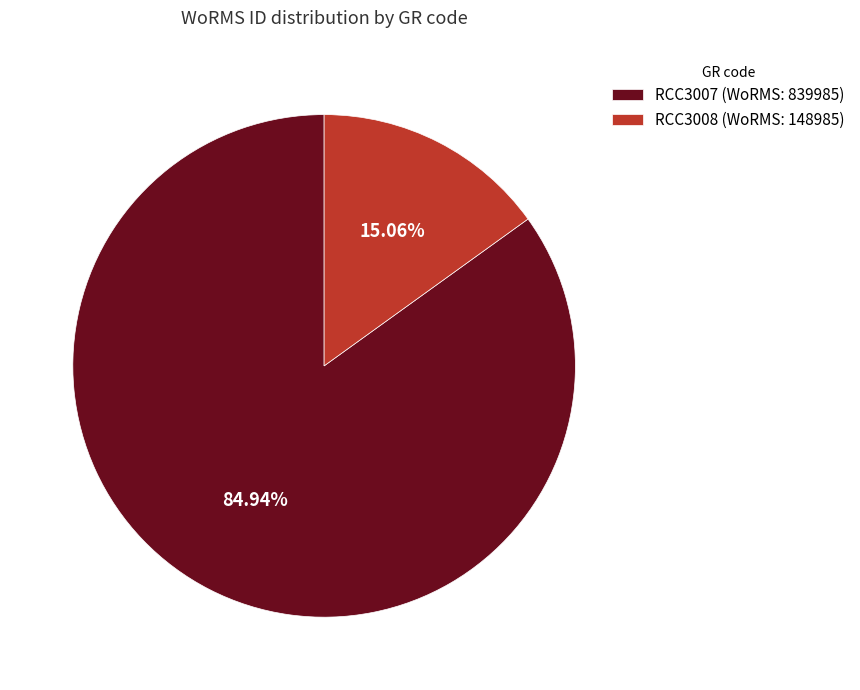

Is RCC3007 the majority of the pie?

Yes